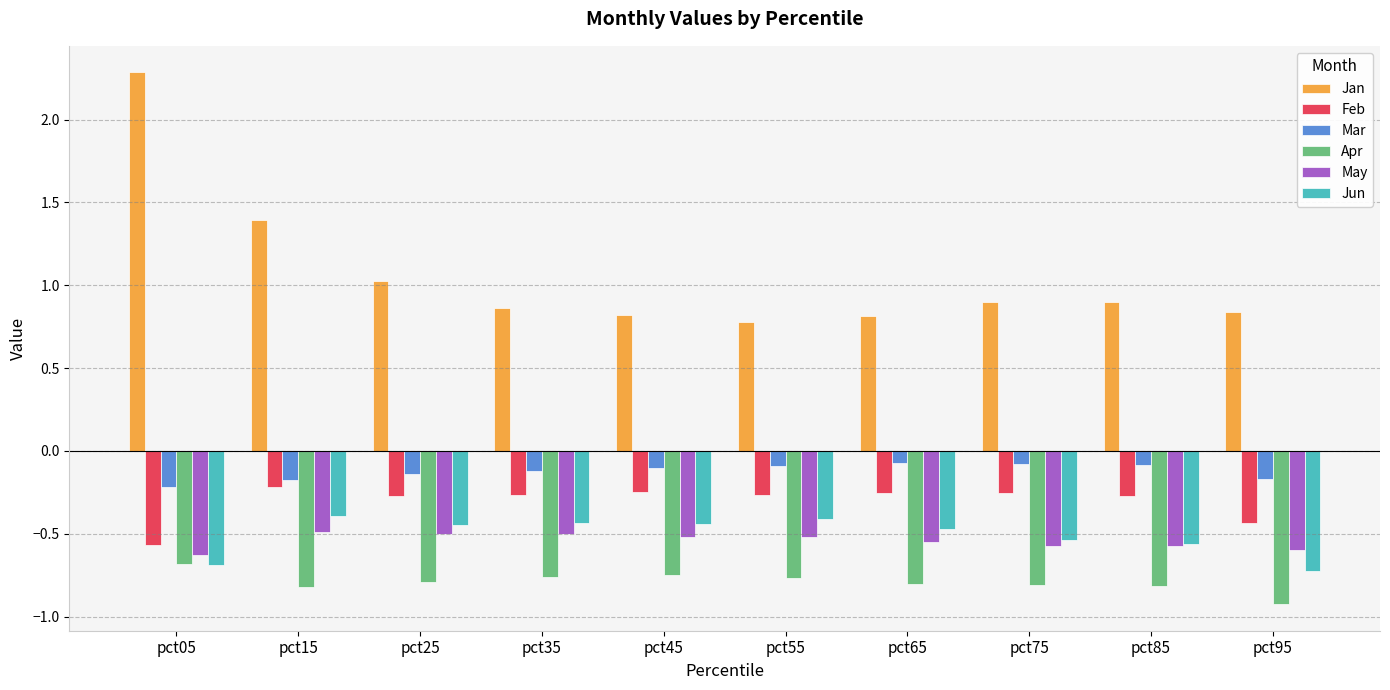

Which category has the lowest value across all series?

pct95